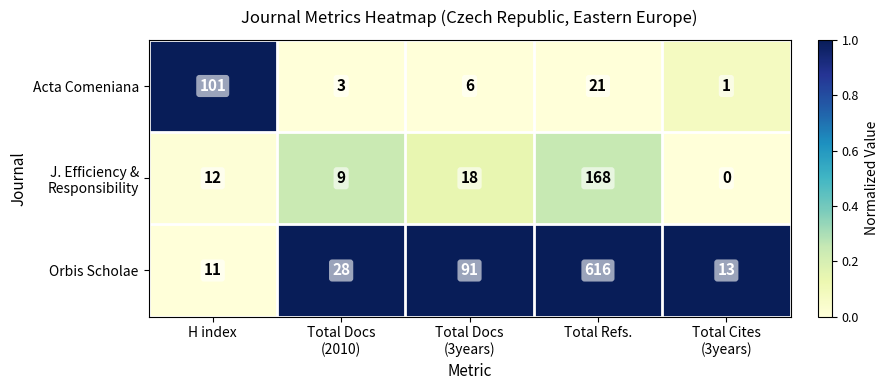

At which category does the chart reach its peak across all series?

Total Refs.